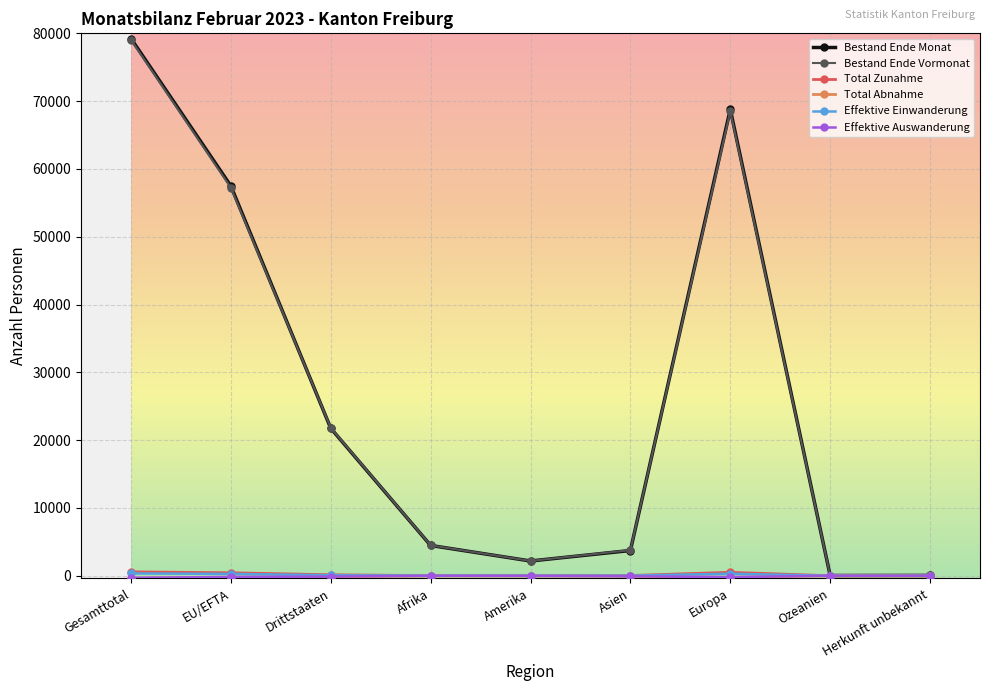

The Bestand Ende Monat series shows 3724 at Asien. True or false?

True